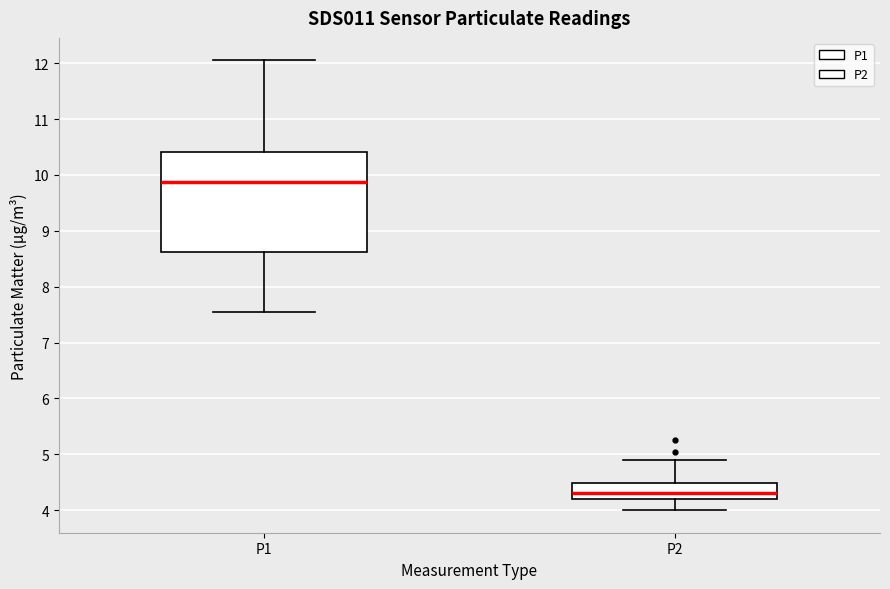

Where is the upper edge of the box for P2 on the y-axis? The values are not printed on the chart, so give them approximately, as read against the axis.

4.5